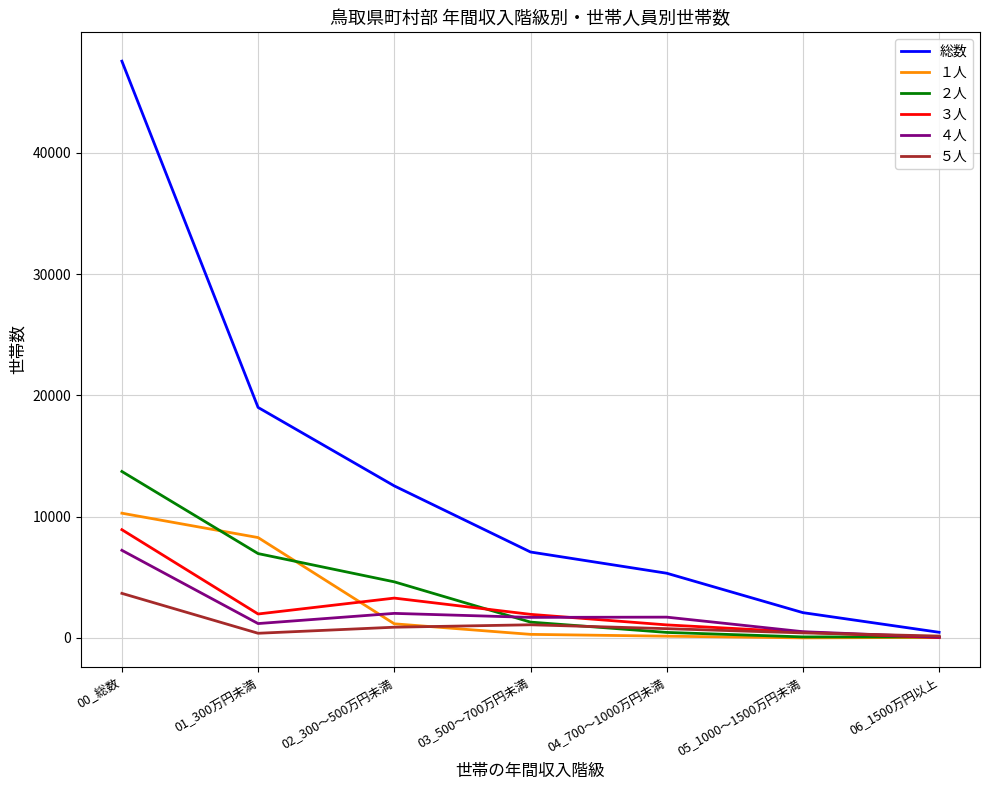

At which category does the chart reach its peak across all series?

00_総数